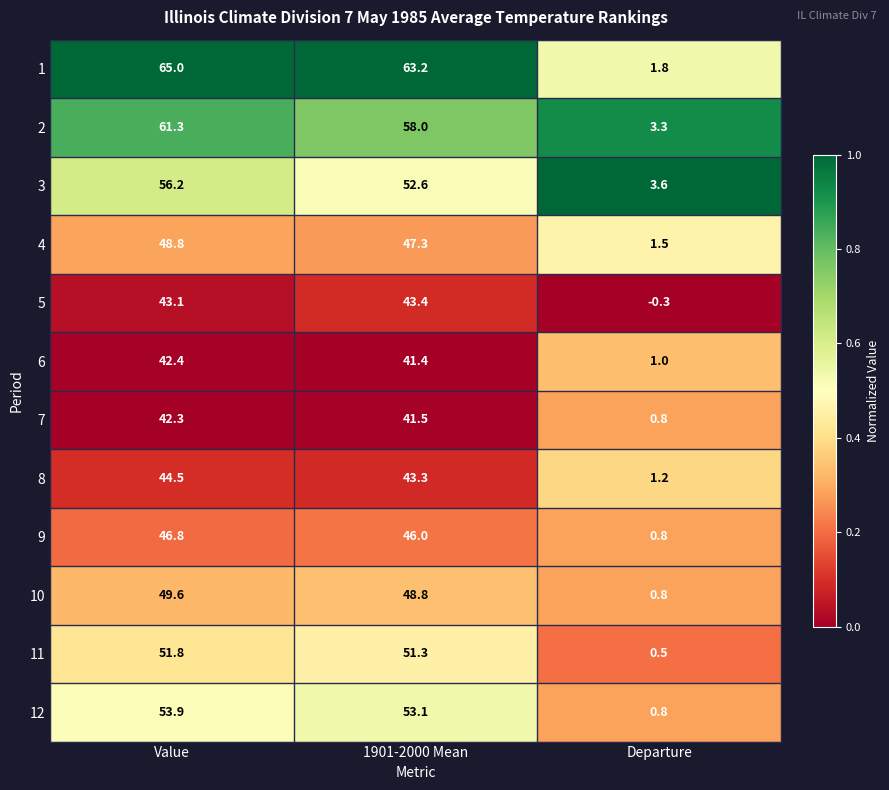

Which series changed the most between 1901-2000 Mean and Departure?

1